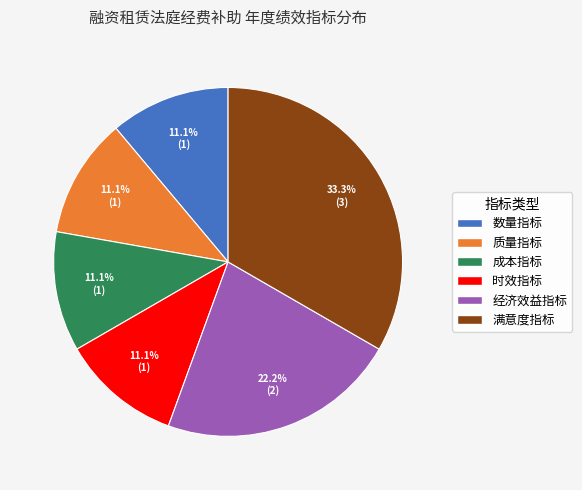

Is the sum of 质量指标 and 满意度指标 greater than half?

No